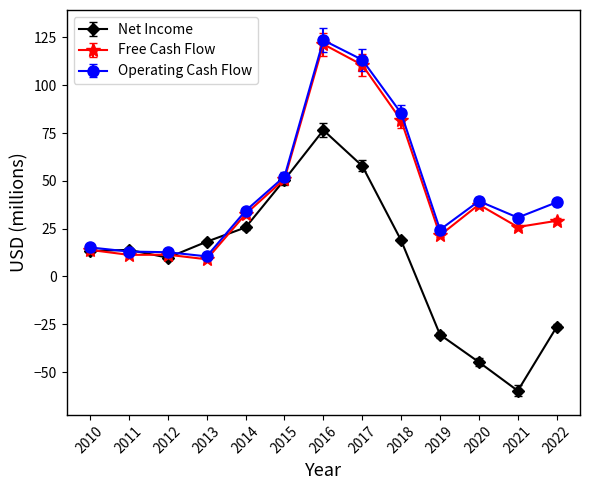

What is the value of the Operating Cash Flow point at the 11th from the left?

39.4